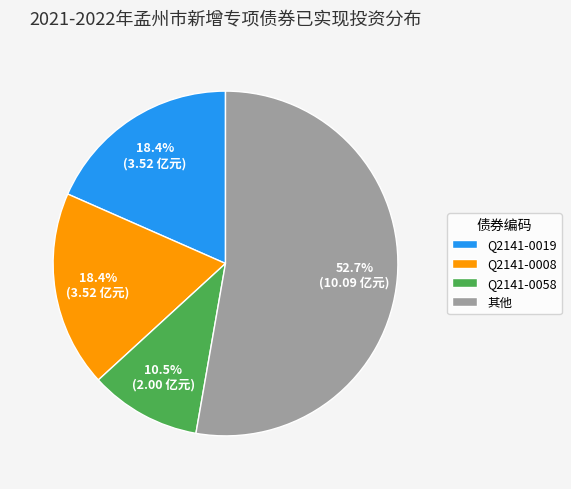

Which category has the smallest portion of the pie?

Q2141-0058